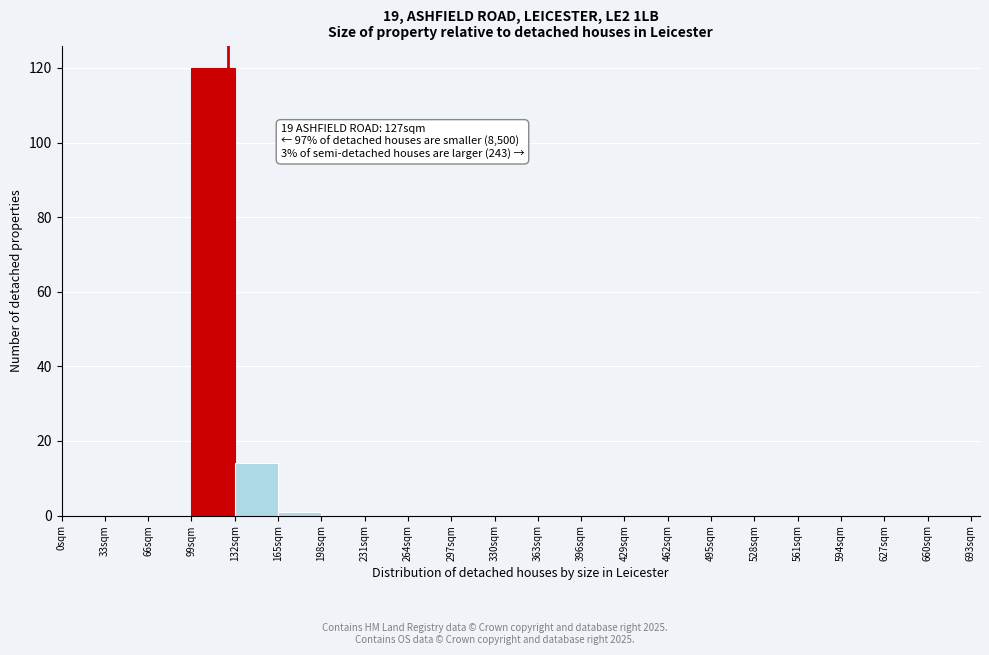

Over which range of the x-axis is the bar tallest?

99 to 132